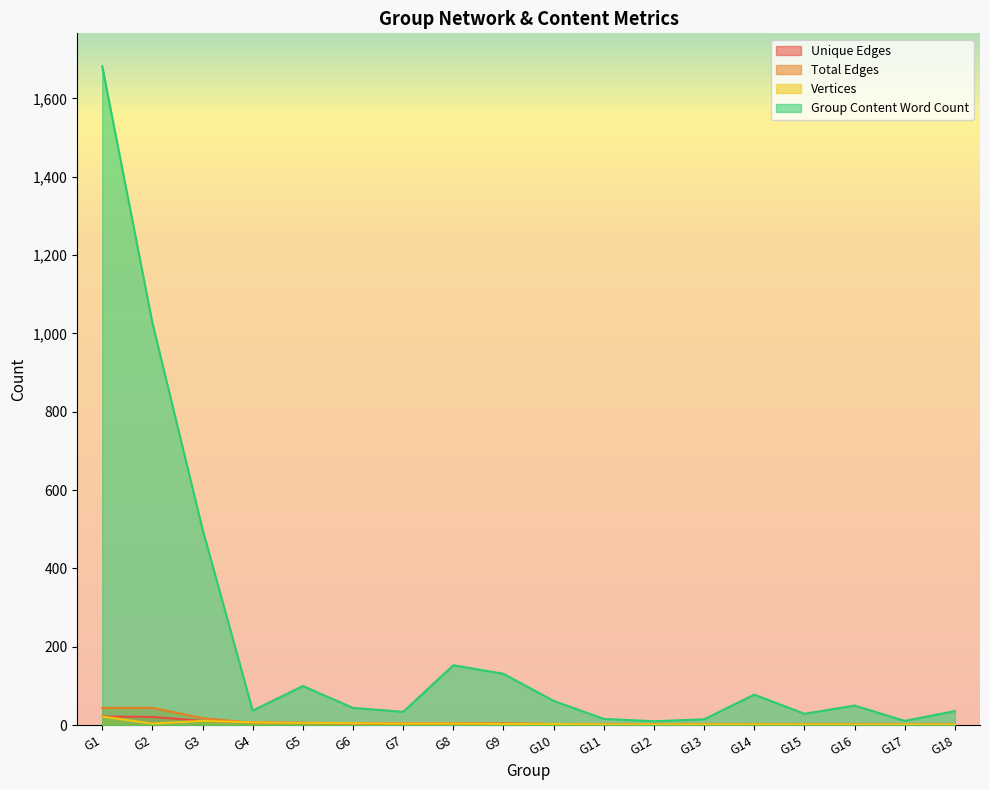

What are all the series names shown in the legend?

Unique Edges, Total Edges, Vertices, Group Content Word Count